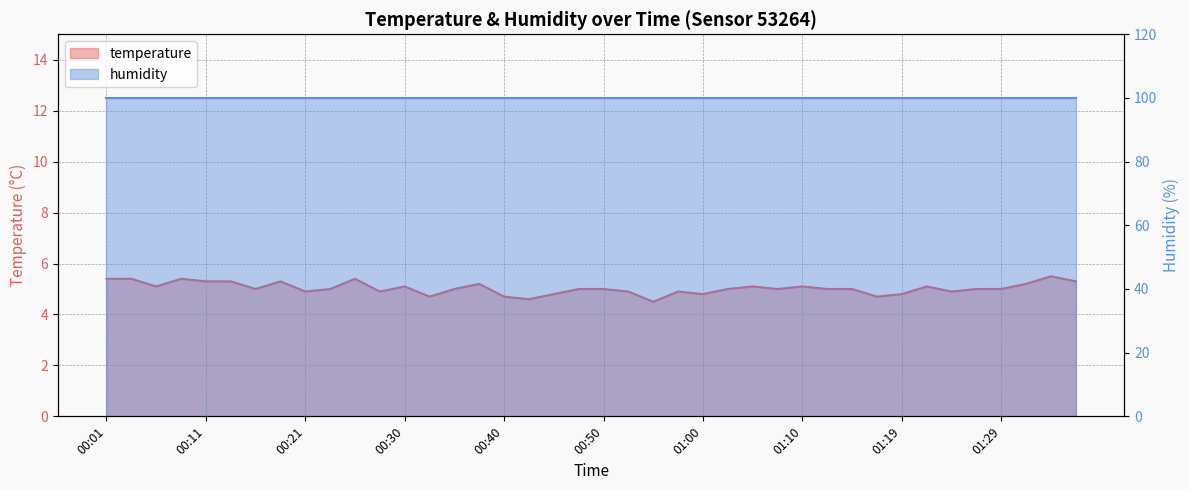

At which category does the data reach its first local peak?

00:09